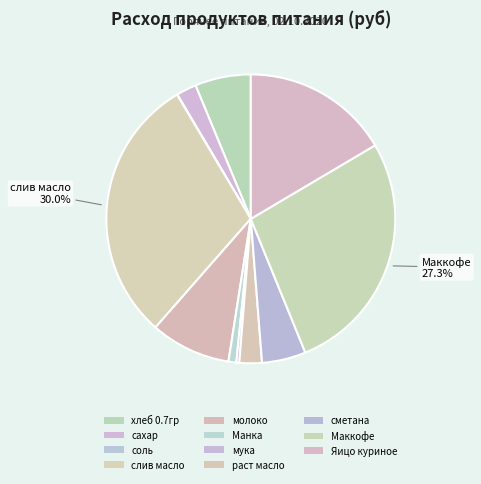

How many slices are in this pie chart?

11